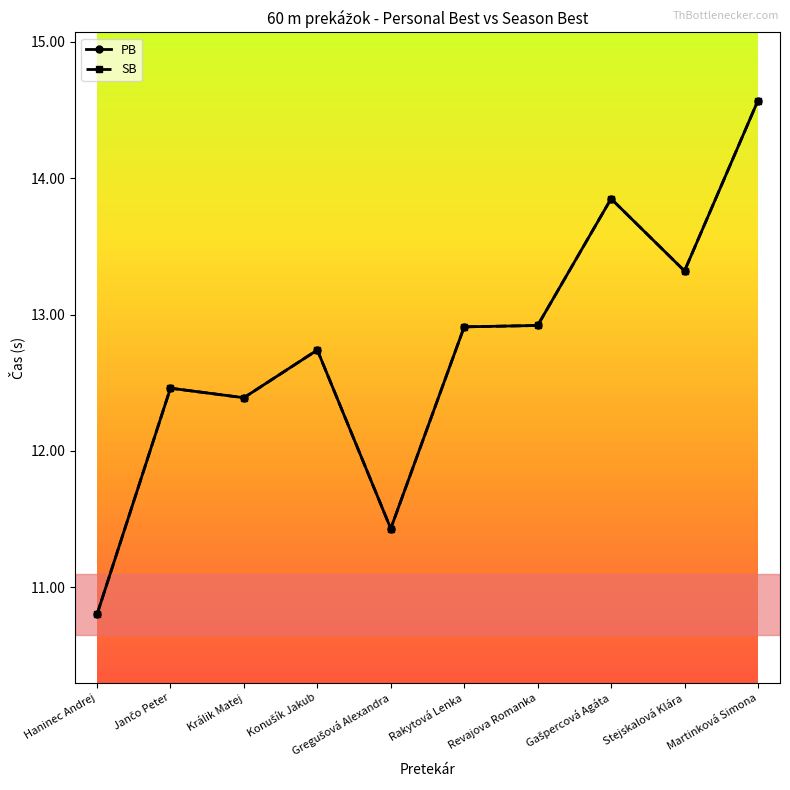

Does the chart have visible grid lines?

No